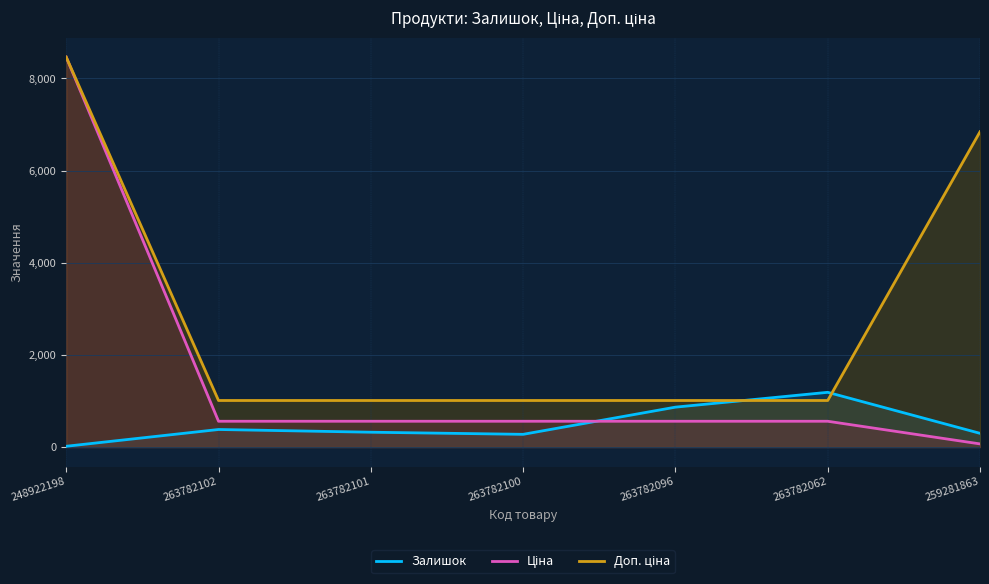

Which series has the largest range (max minus min)?

Ціна